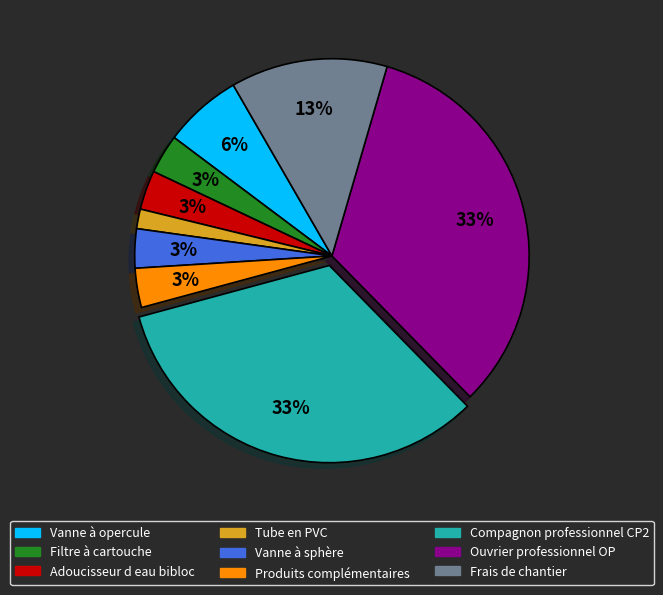

To the nearest percent, what percentage of the pie is Adoucisseur d eau bibloc?

3%